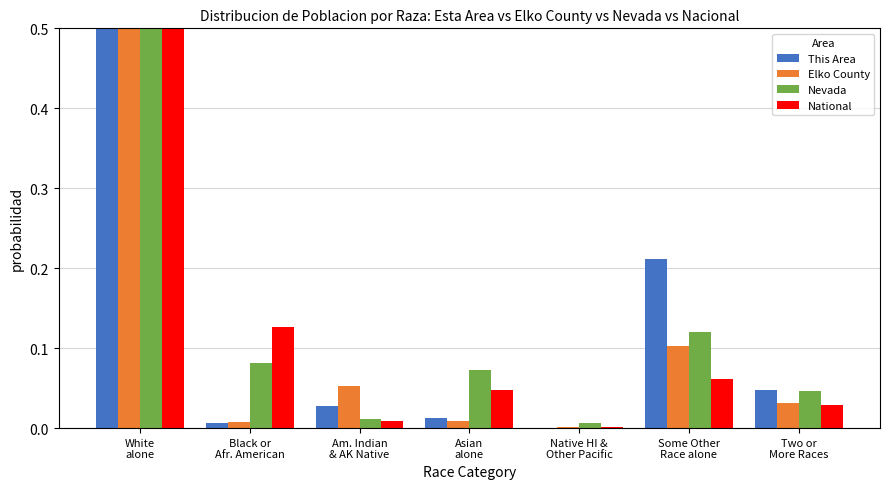

Count the number of data series in this chart.

4